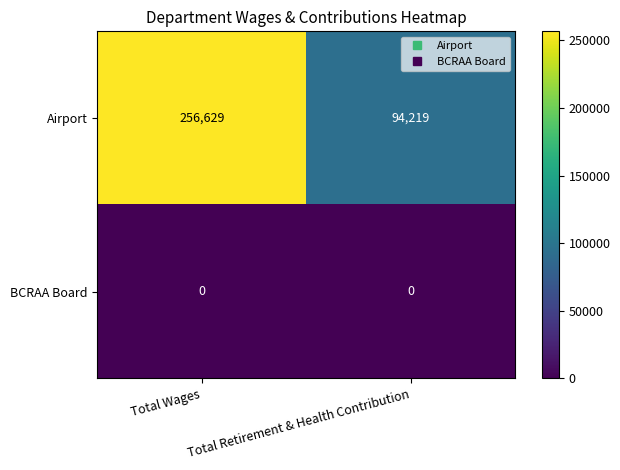

List the series in order of their overall mean, highest first.

Airport, BCRAA Board